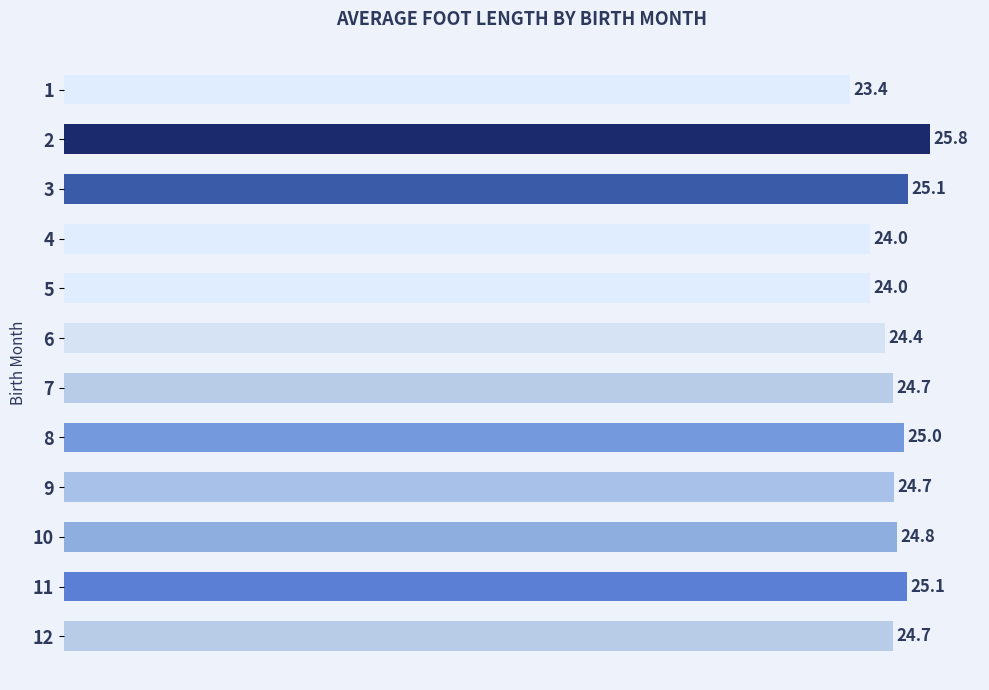

What is the minimum value shown in the chart?

23.4